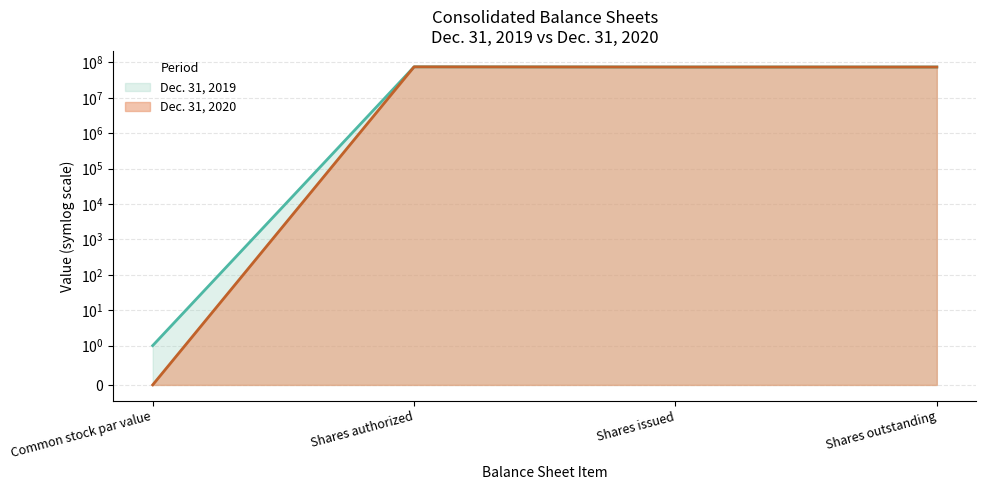

What is the label of the 3rd point from the right?

Shares authorized